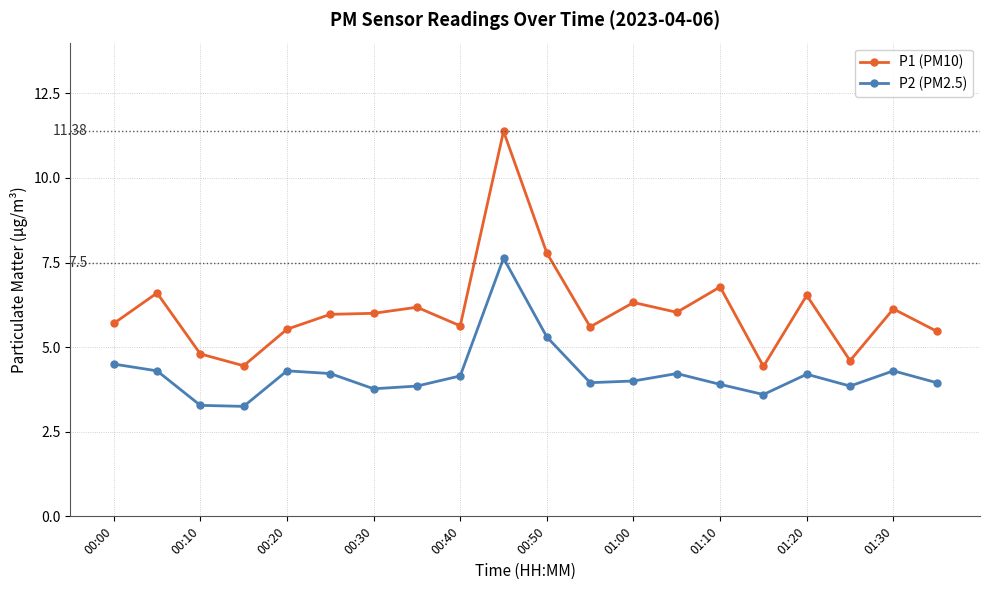

Which series has the largest range (max minus min)?

P1 (PM10)